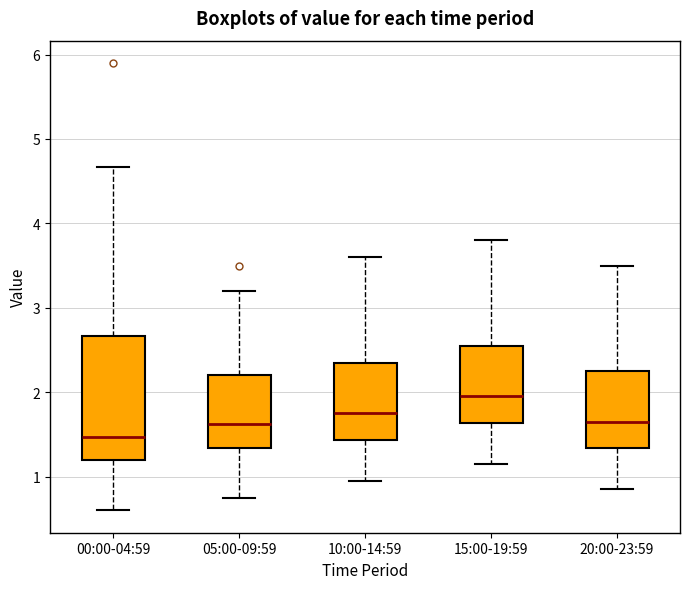

Where is the upper edge of the box for 00:00-04:59 on the y-axis? The values are not printed on the chart, so give them approximately, as read against the axis.

2.7